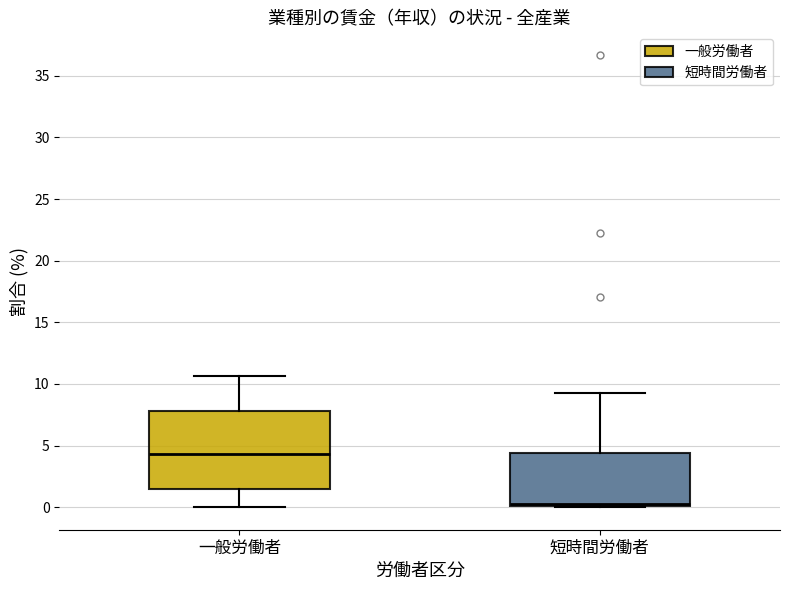

Reading left to right, read every box against the y-axis: the position of its median line, the range the box covers, and the ends of its whiskers. The values are not printed on the chart, so give them approximately, as read against the axis.

一般労働者: median 4.5, box 1.5 to 8.0, whiskers 0.0 to 10.5
短時間労働者: median 0.0 (just above the box's lower edge), box 0.0 to 4.5, whiskers 0.0 to 9.0